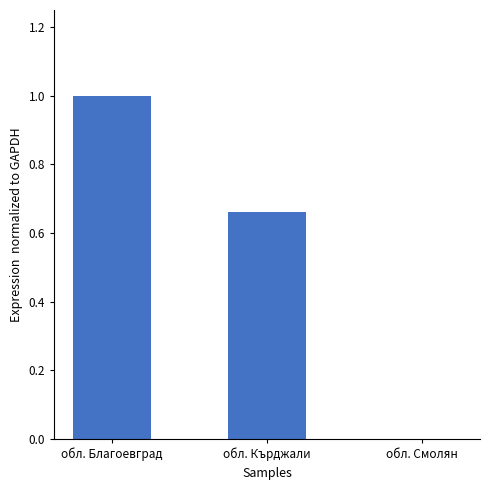

What value does the data have at обл. Благоевград?

1.0